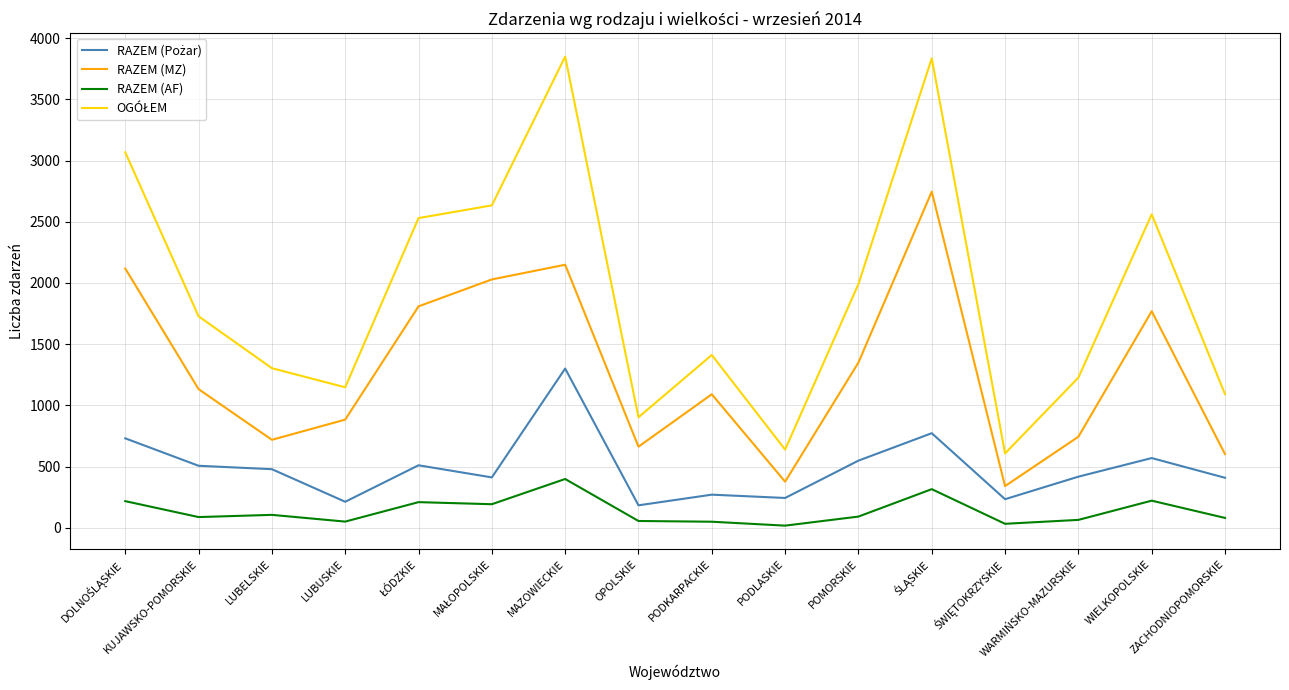

What is the difference between the maximum and minimum values in the RAZEM (AF) series?

381